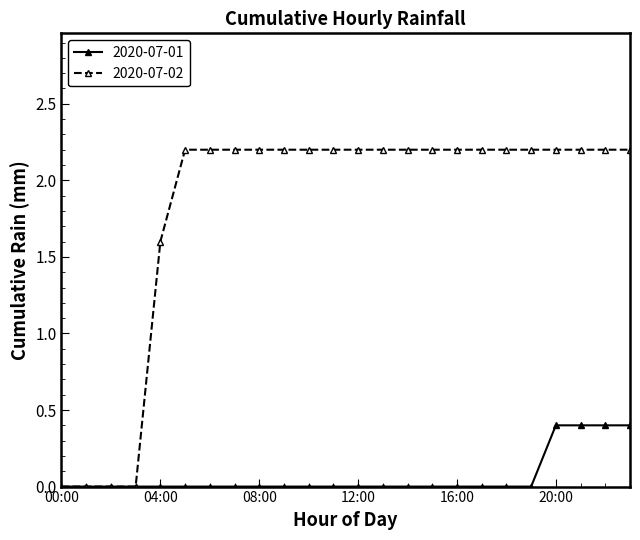

Rank the series by their maximum value, from highest to lowest.

2020-07-02, 2020-07-01